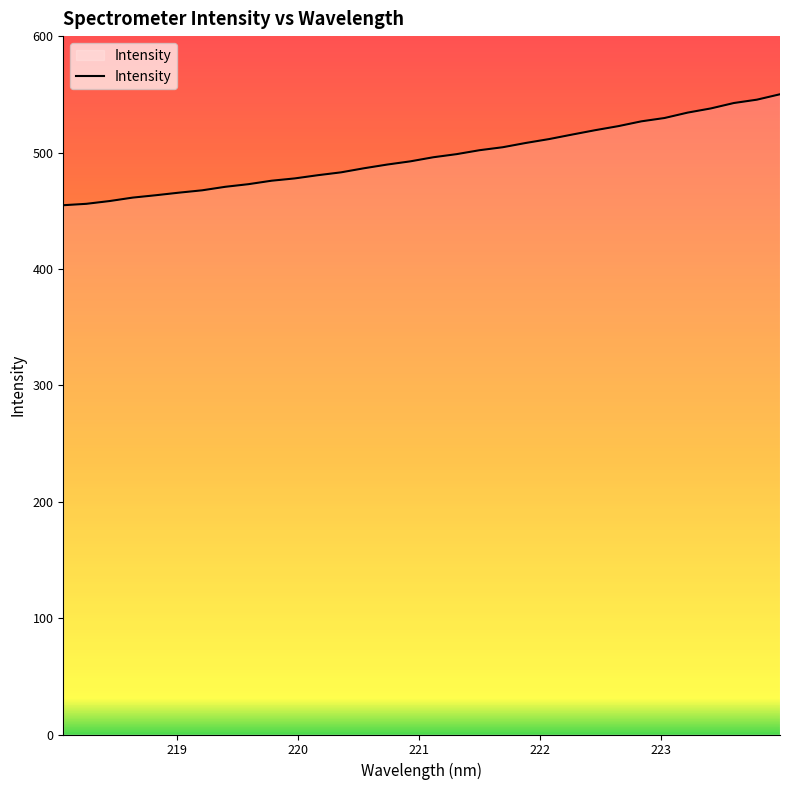

How many lines are shown in the chart?

1